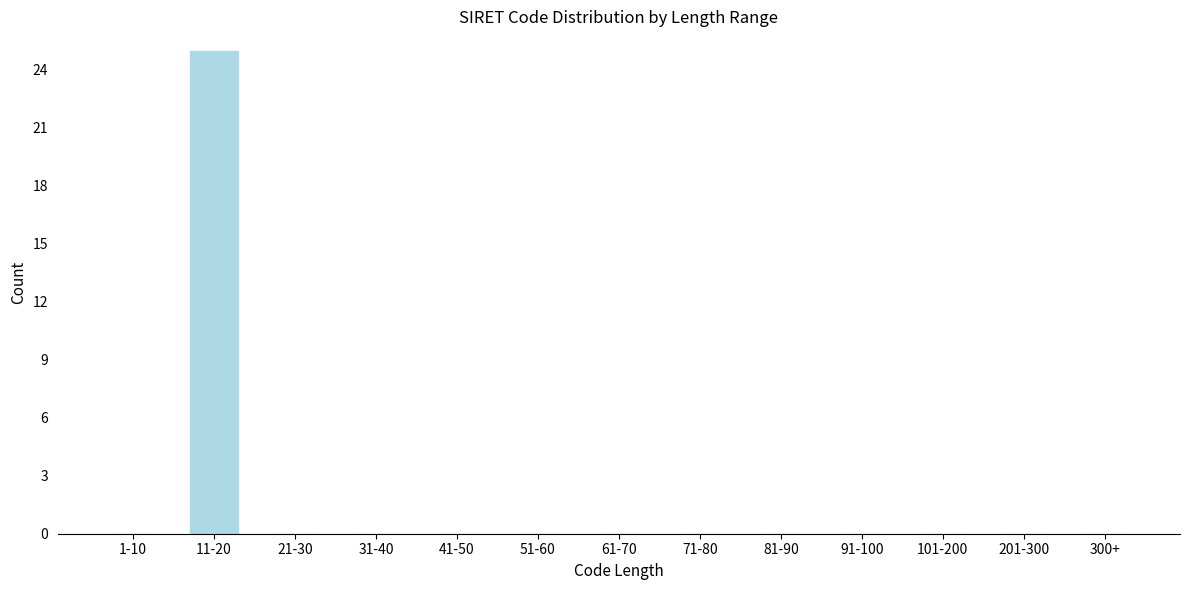

Reading left to right, extract all data points from this chart.

1-10=0	11-20=25	21-30=0	31-40=0	41-50=0	51-60=0	61-70=0	71-80=0	81-90=0	91-100=0	101-200=0	201-300=0	300+=0